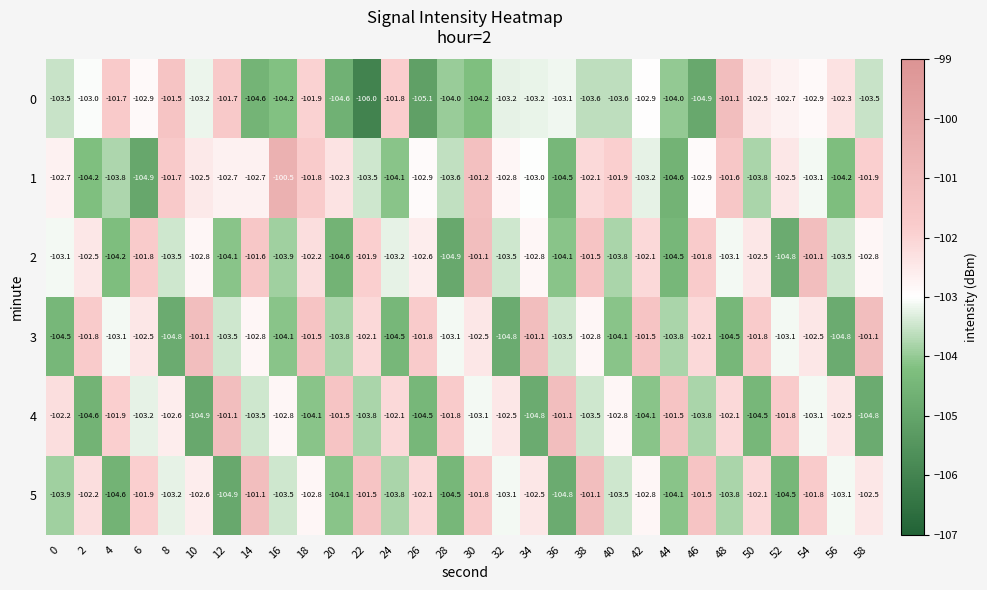

At 38, list the series in order from largest to smallest.

5, 2, 1, 3, 4, 0